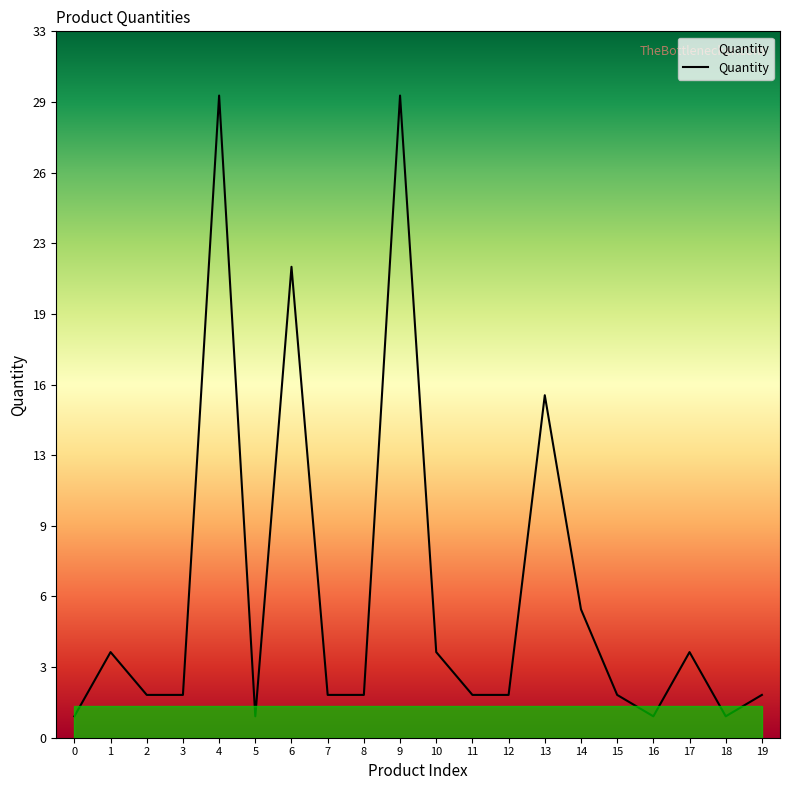

Does the chart have visible grid lines?

No